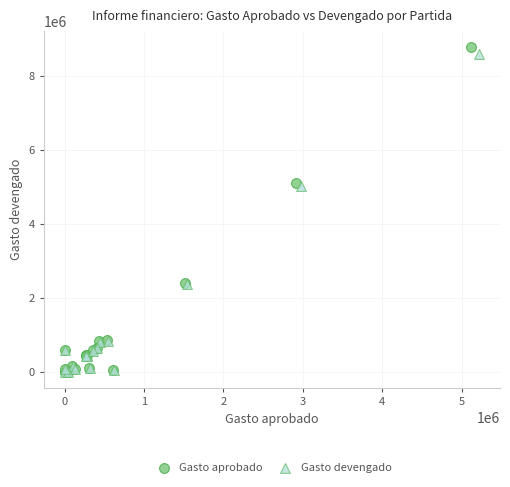

Which series reaches the maximum Y coordinate?

Gasto aprobado